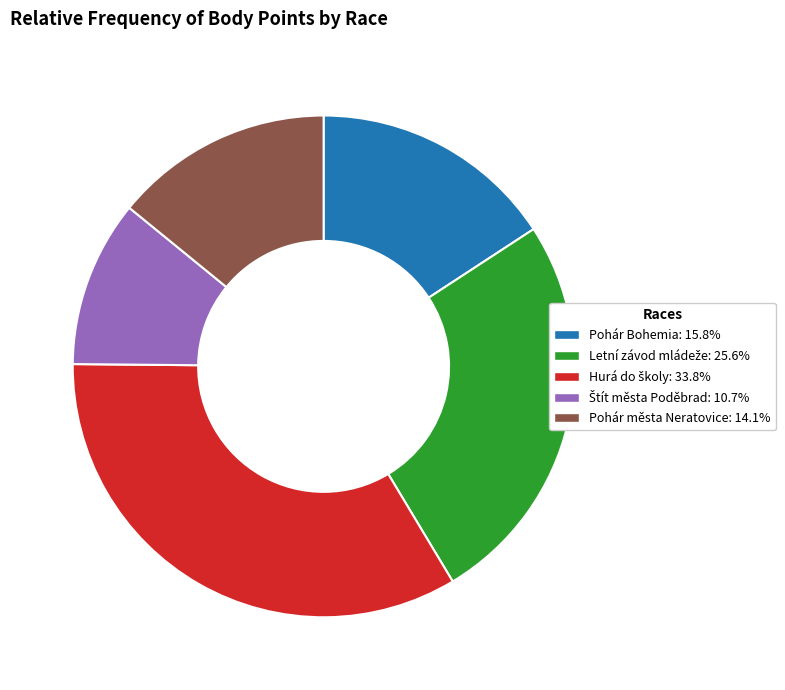

Is there a majority slice in this chart?

No